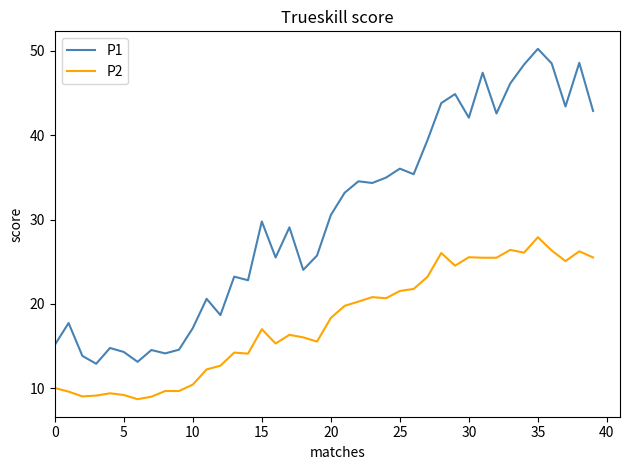

Is this an area chart (filled region under the line)?

No